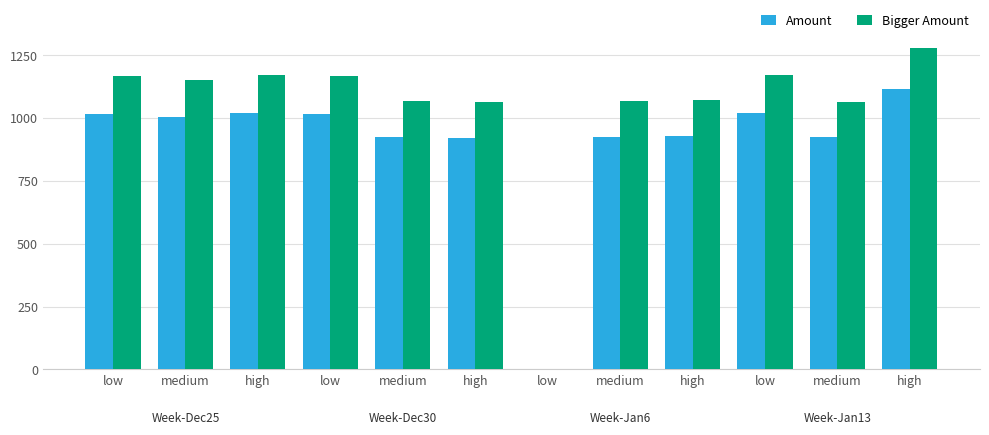

What are all the series names shown in the legend?

Amount, Bigger Amount